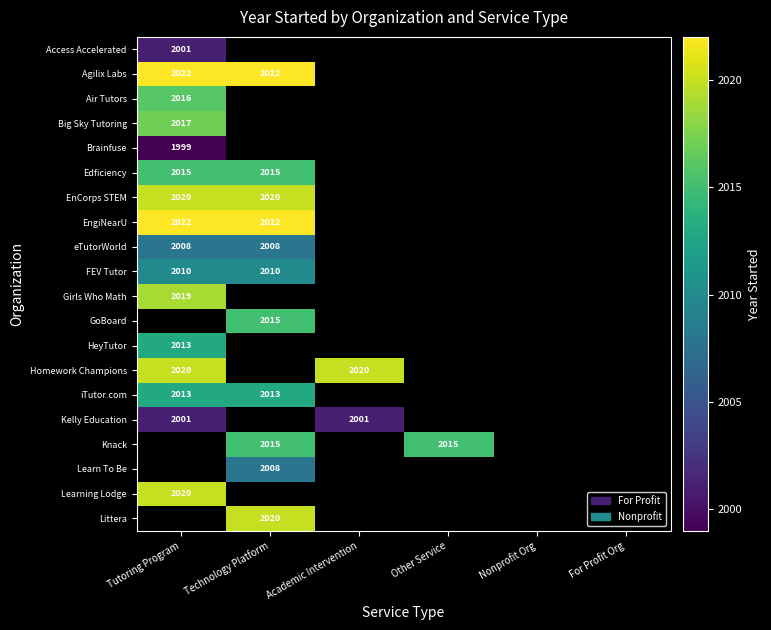

Which category has the highest value across all series?

Tutoring Program